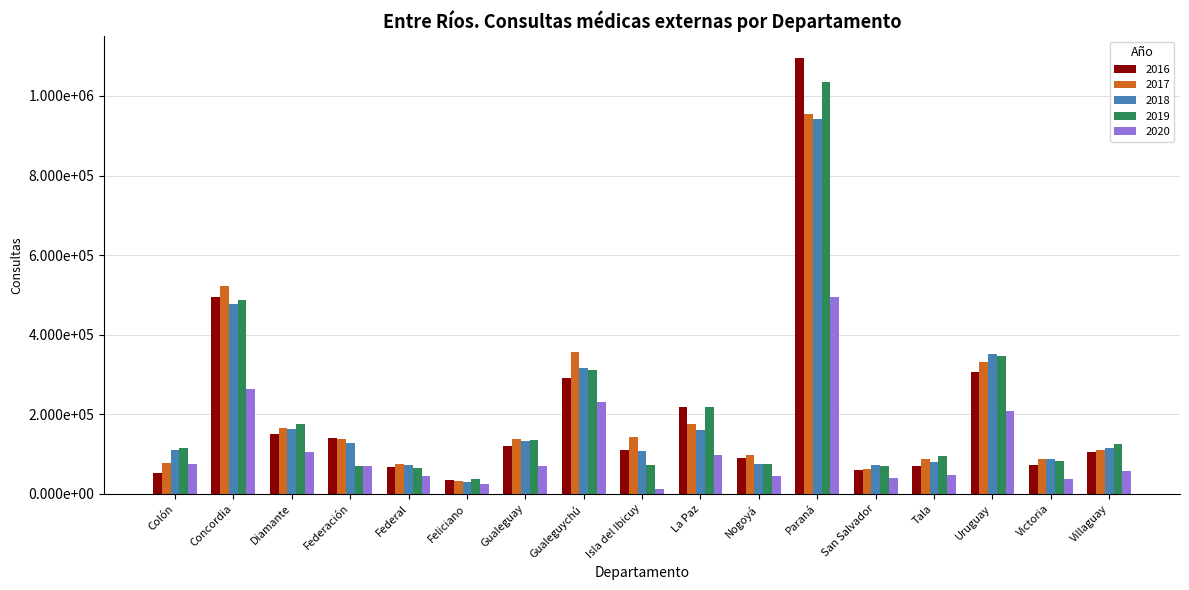

Is the value of 2018 at Paraná greater than the value of 2019 at Nogoyá?

Yes